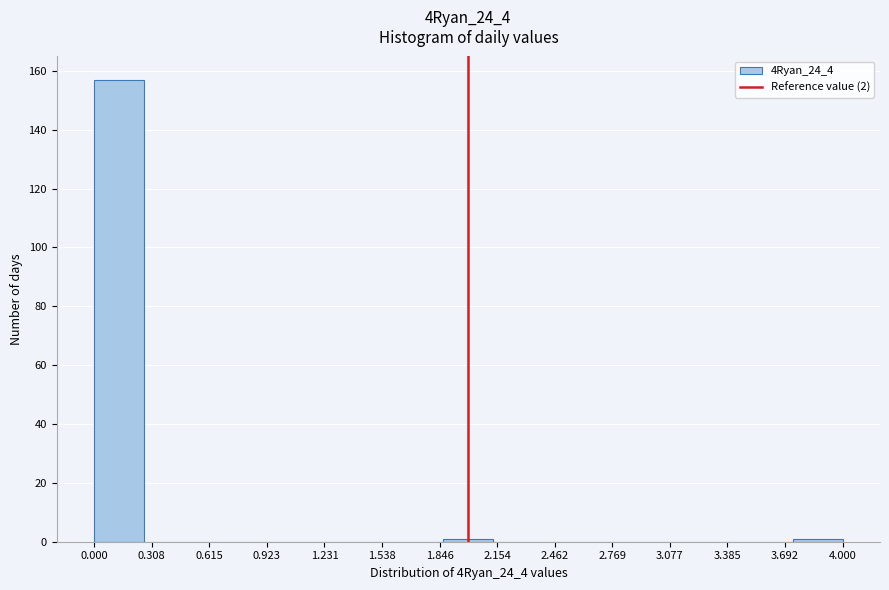

Over which range of the x-axis is the bar tallest?

0.00 to 0.25